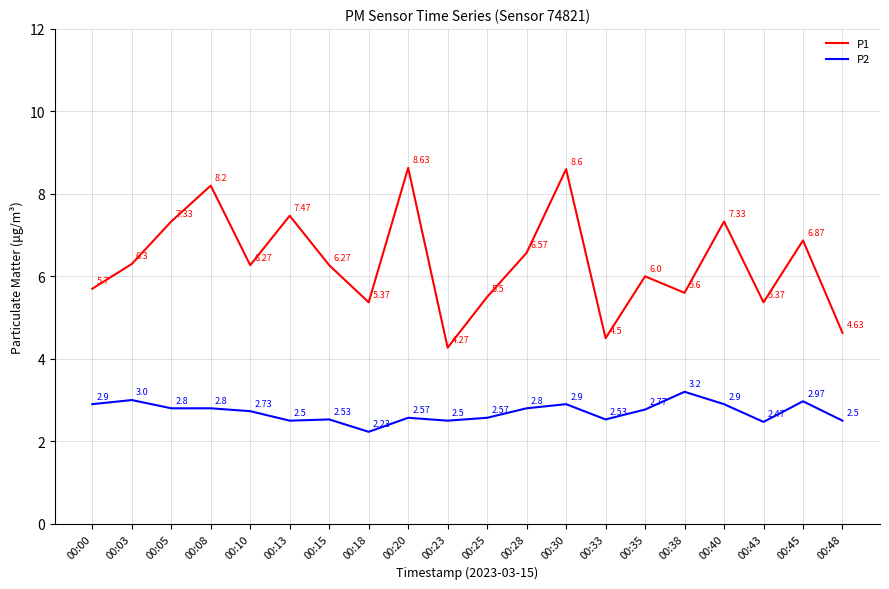

What is the maximum value shown in the chart?

8.6